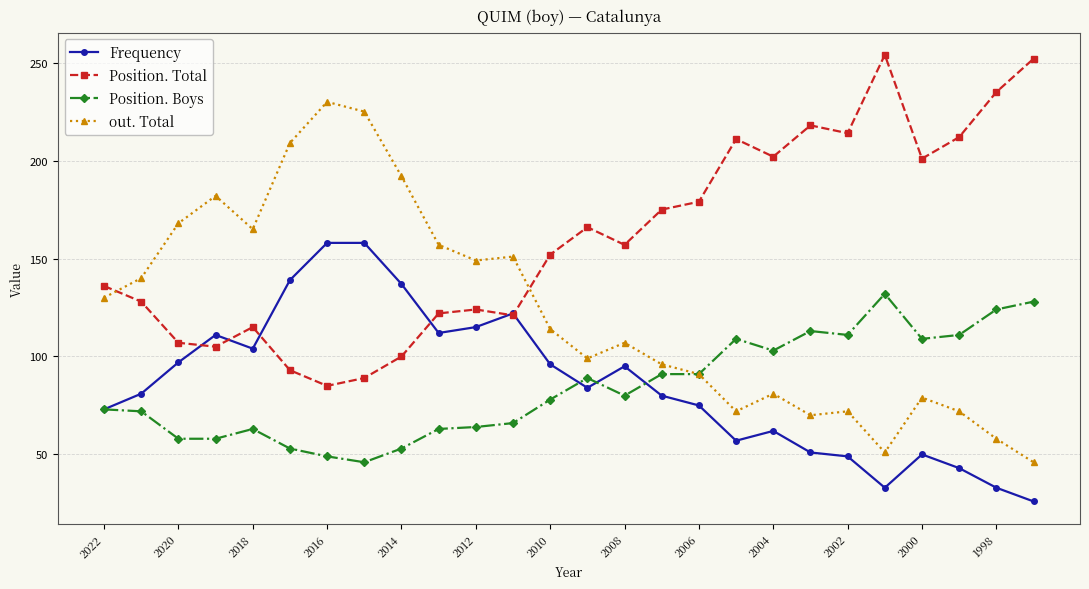

True or false: Position. Total and Position. Boys cross at least once.

False